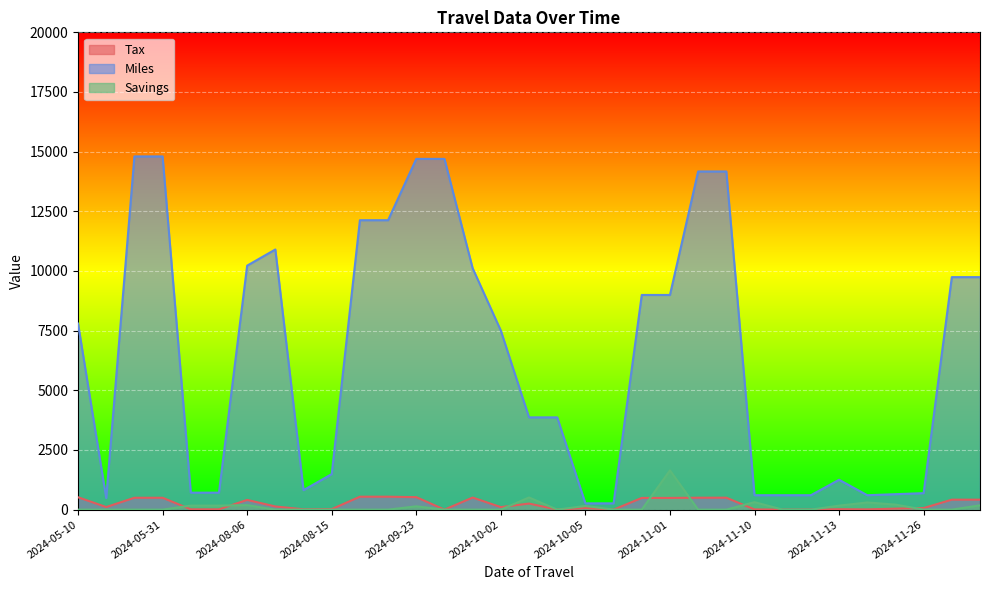

What is the approximate value of Miles at 2025-01-18?

9742.0